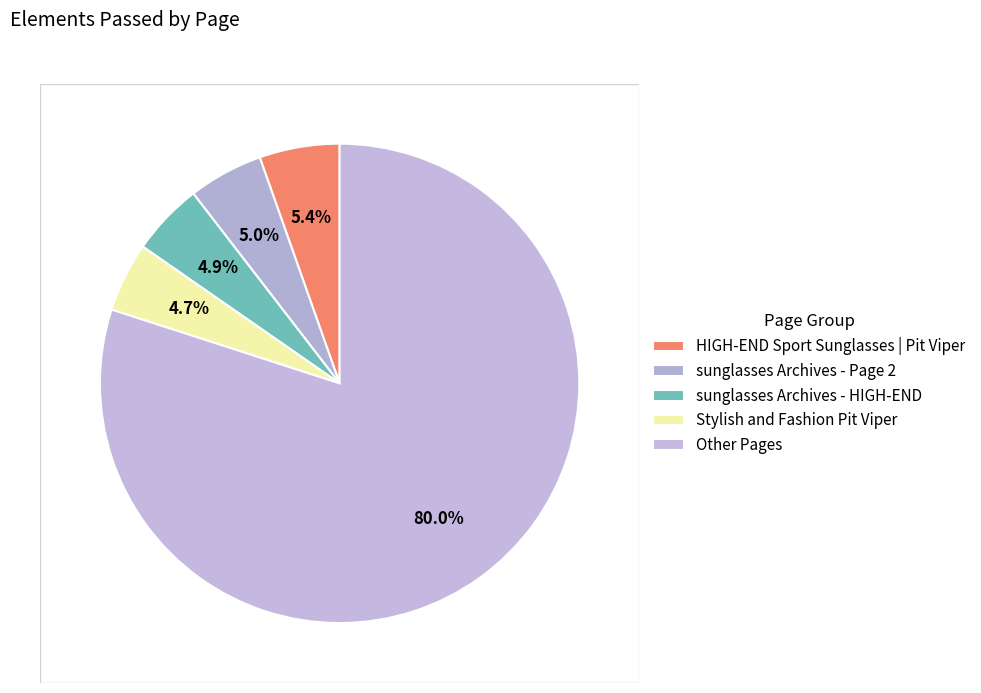

How many slices are in this pie chart?

5